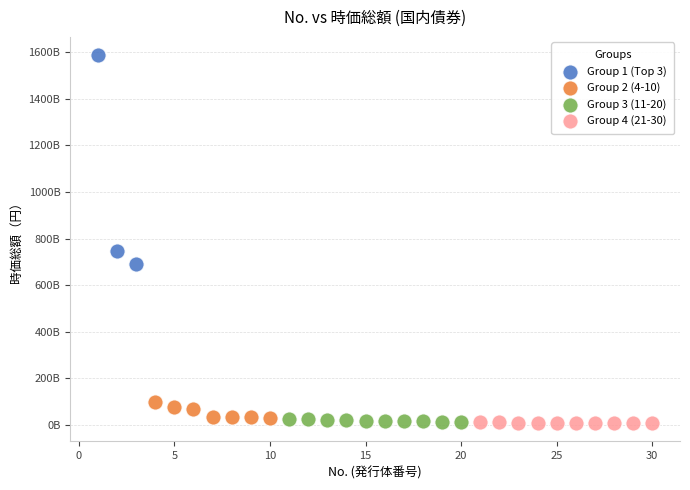

What are all the series names shown in the legend?

Group 1 (Top 3), Group 2 (4-10), Group 3 (11-20), Group 4 (21-30)